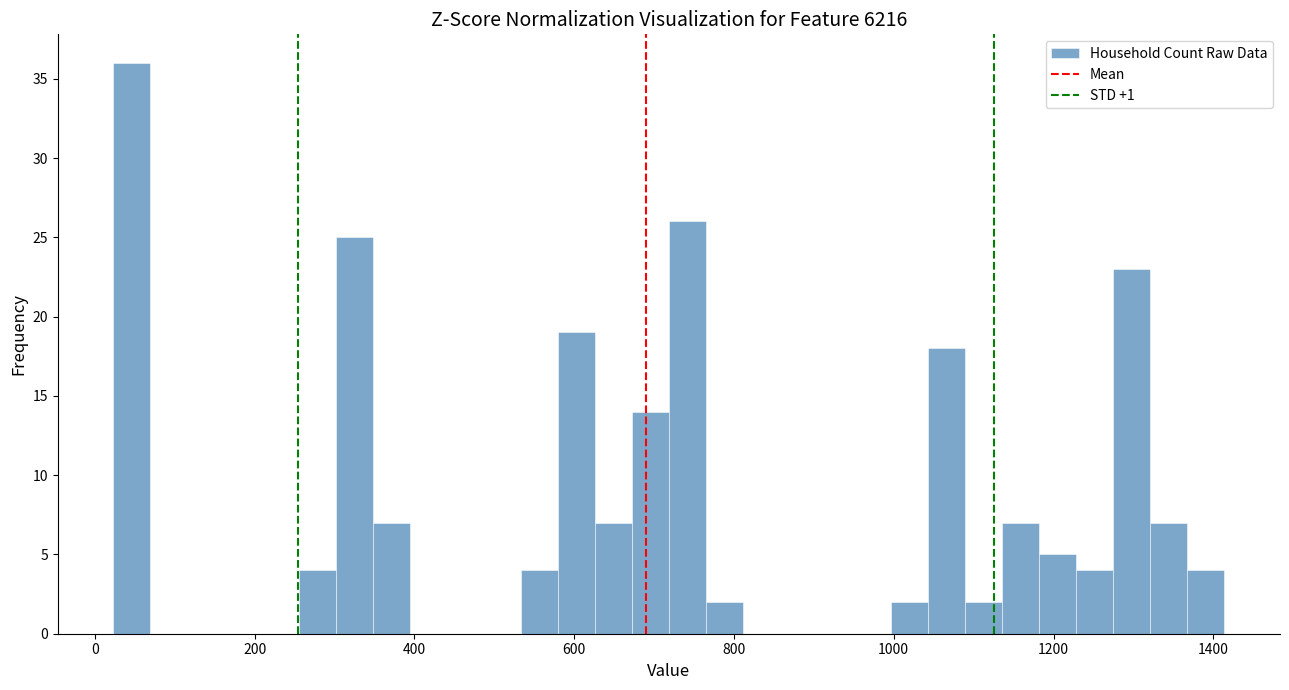

Around what value on the x-axis is the tallest bar? Give the approximate position of its centre, as read against the axis.

40